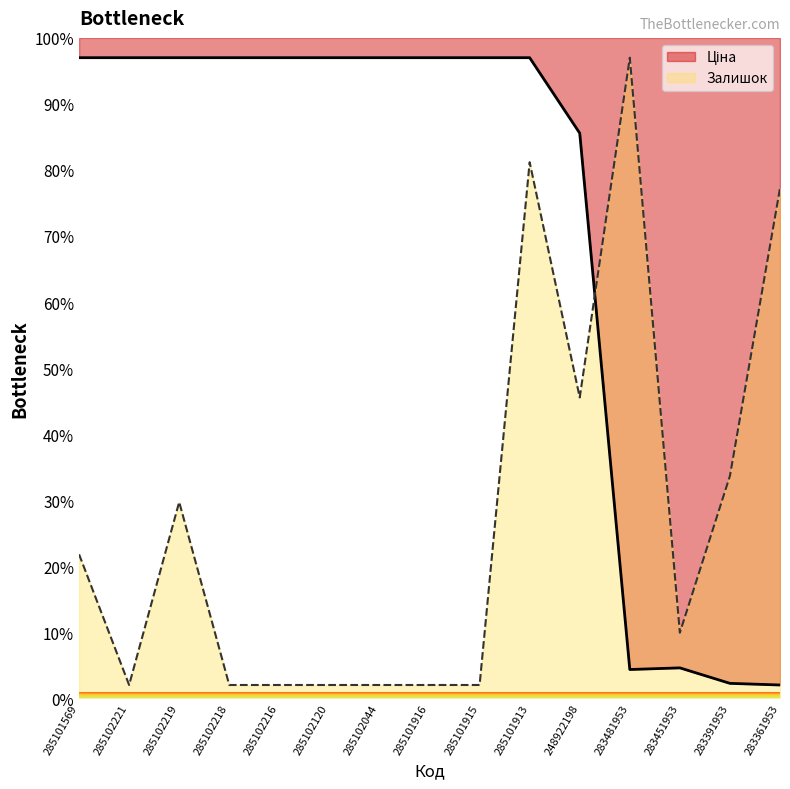

The Ціна series shows 97.0 at 285102120. True or false?

True